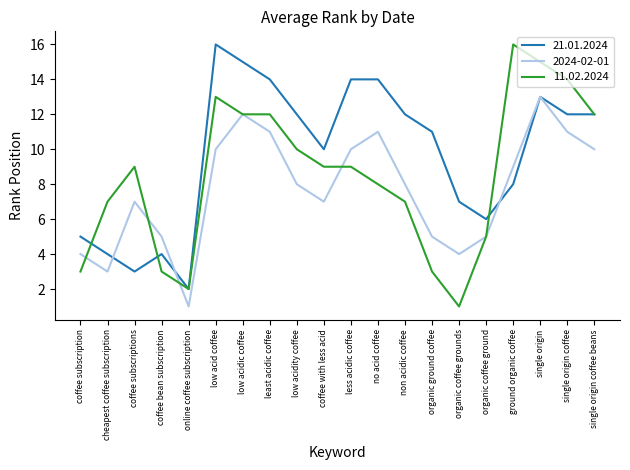

At which category is the sum across all series the highest?

single origin